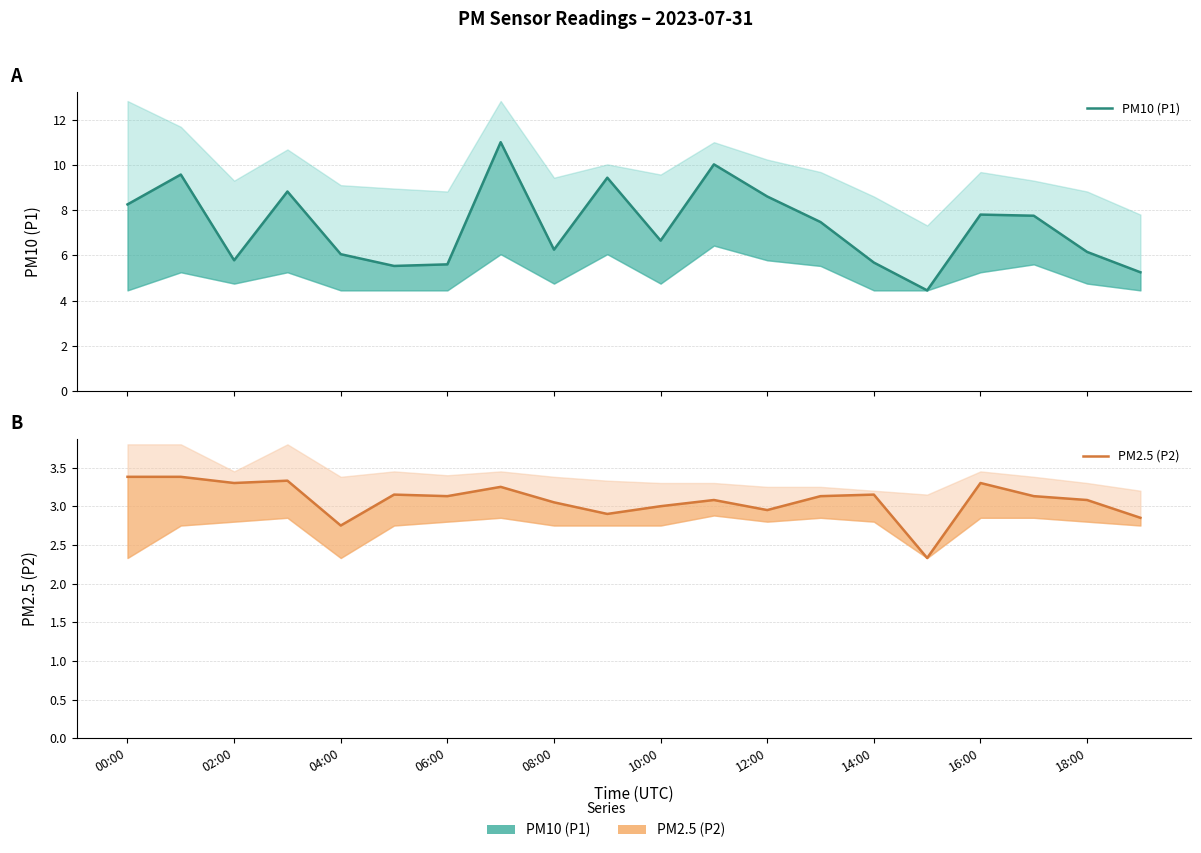

How many lines are shown in the chart?

2